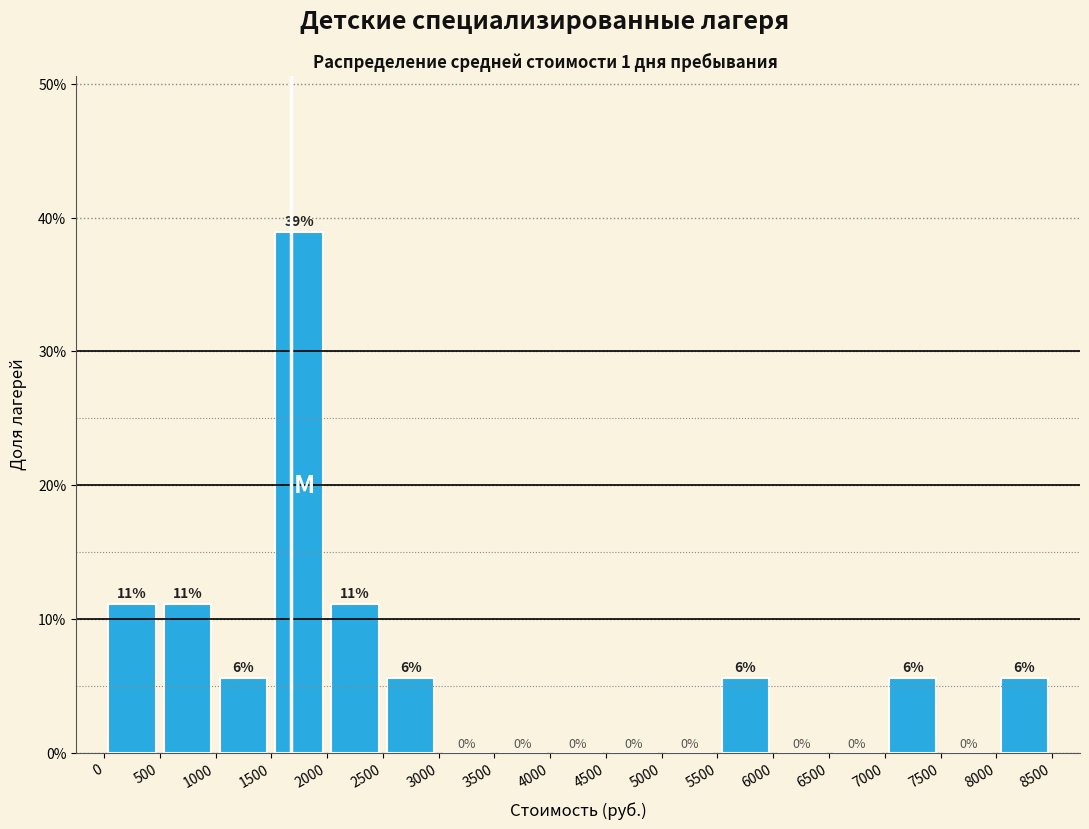

Which range on the x-axis has the tallest bar?

1500 to 2000